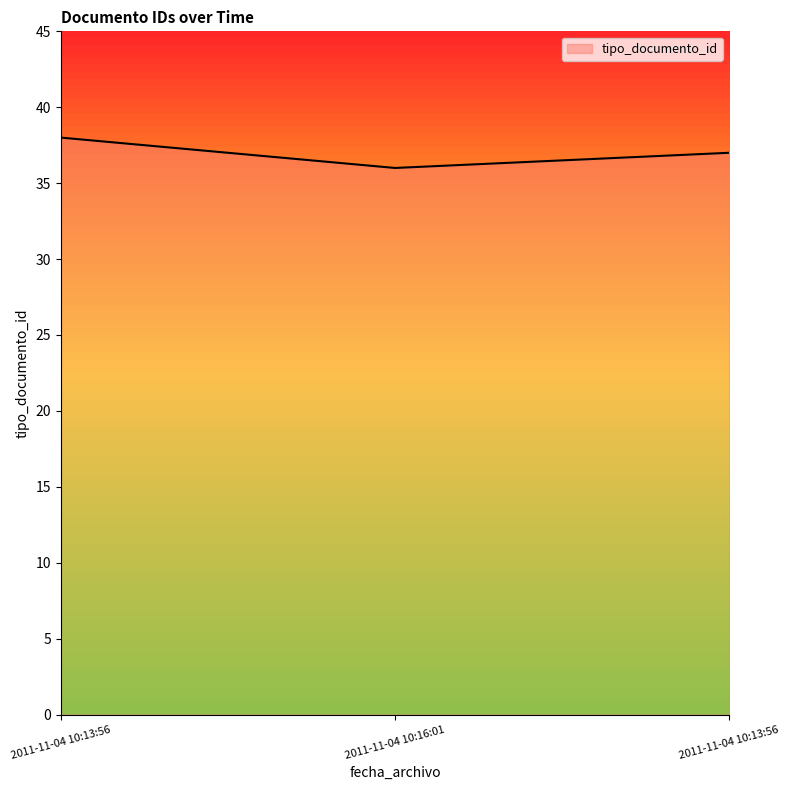

Does the chart have visible grid lines?

No